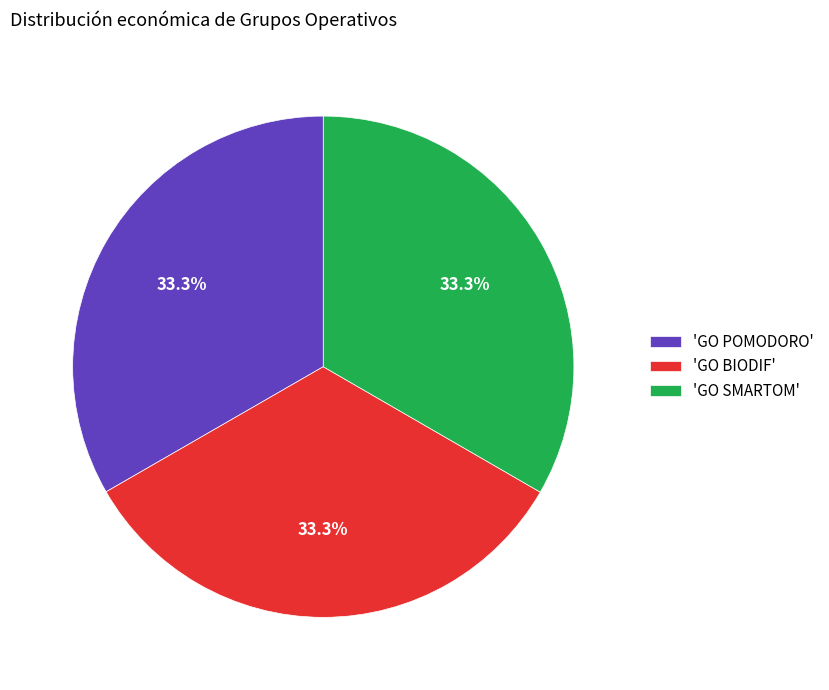

Does 'GO POMODORO' account for over 50% of the chart?

No